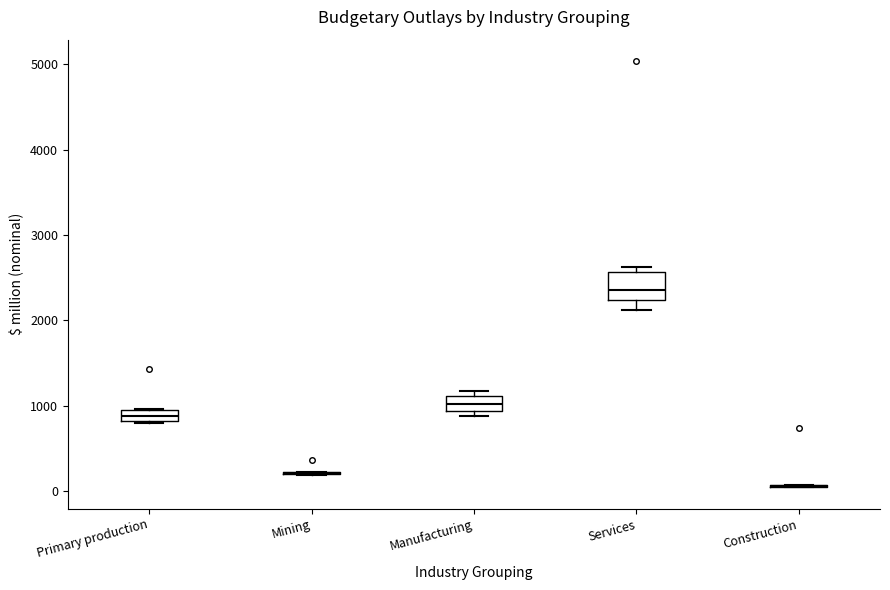

Comparing the boxes themselves (not the whiskers), which one is the tallest?

Services